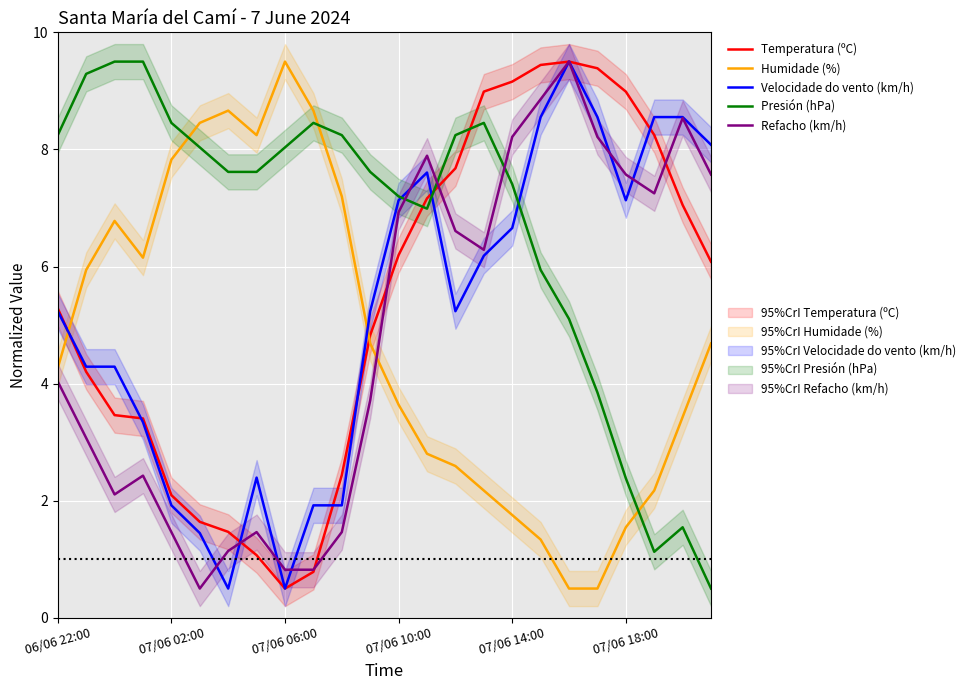

At which category does the chart reach its peak across all series?

18